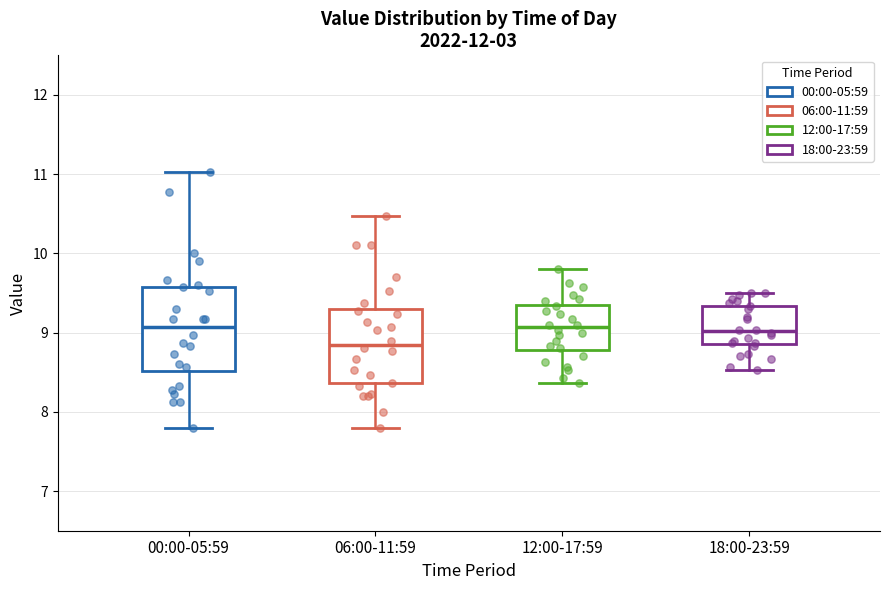

Reading left to right, transcribe this box plot: for each box, give where its median line is, the range the box spans, and where its two whiskers end, as read against the y-axis. The values are not printed on the chart, so give them approximately, as read against the axis.

00:00-05:59: median 9.1, box 8.5 to 9.6, whiskers 7.8 to 11.0
06:00-11:59: median 8.9, box 8.4 to 9.3, whiskers 7.8 to 10.5
12:00-17:59: median 9.1, box 8.8 to 9.3, whiskers 8.4 to 9.8
18:00-23:59: median 9.0, box 8.9 to 9.3, whiskers 8.5 to 9.5